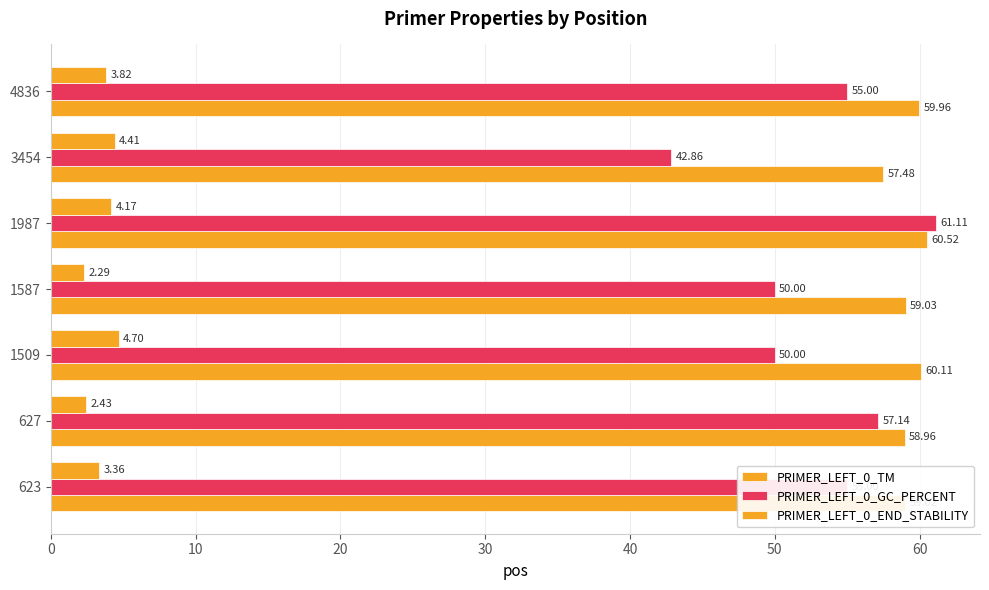

Count the number of categories in the chart.

7